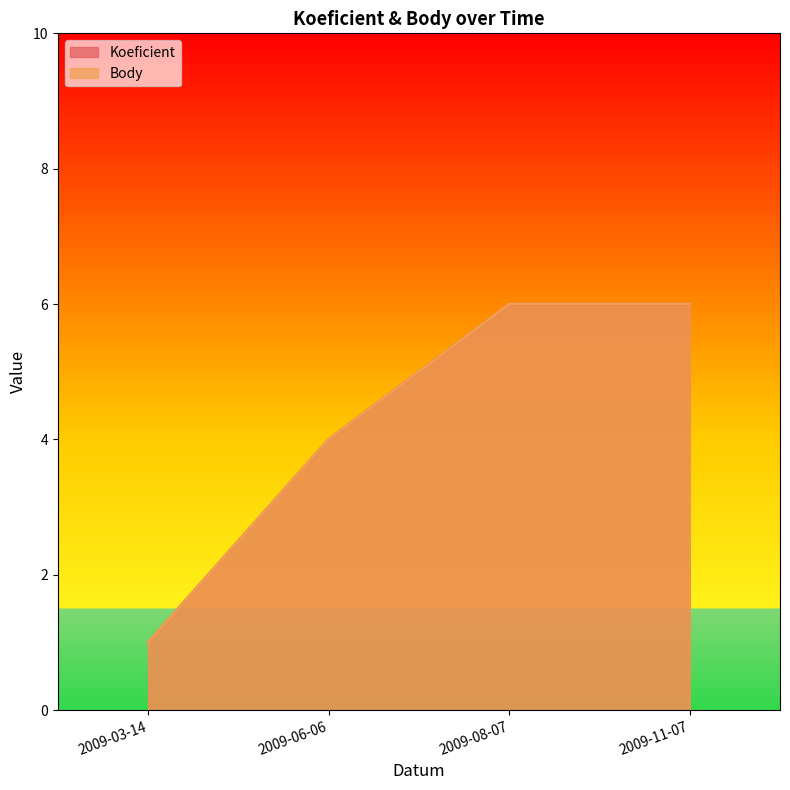

What is the total value across all series at 2009-03-14?

2